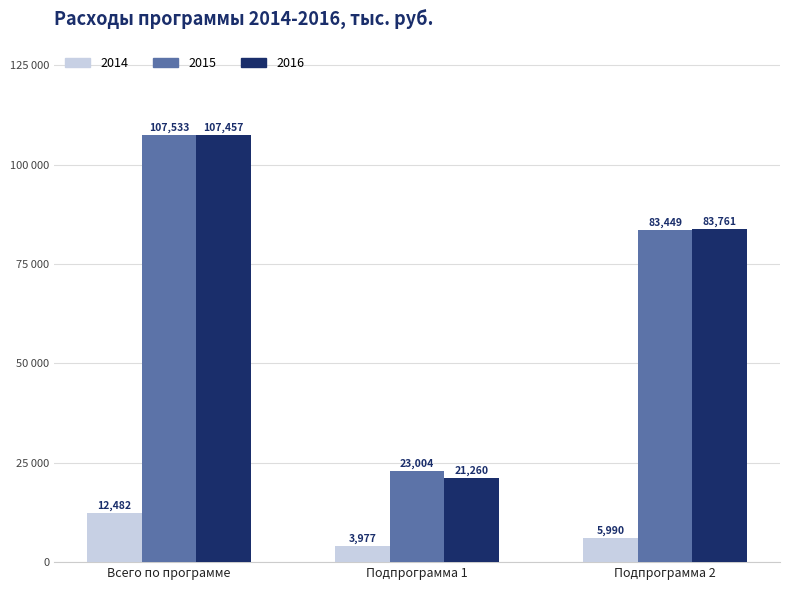

Are the bars horizontal?

No